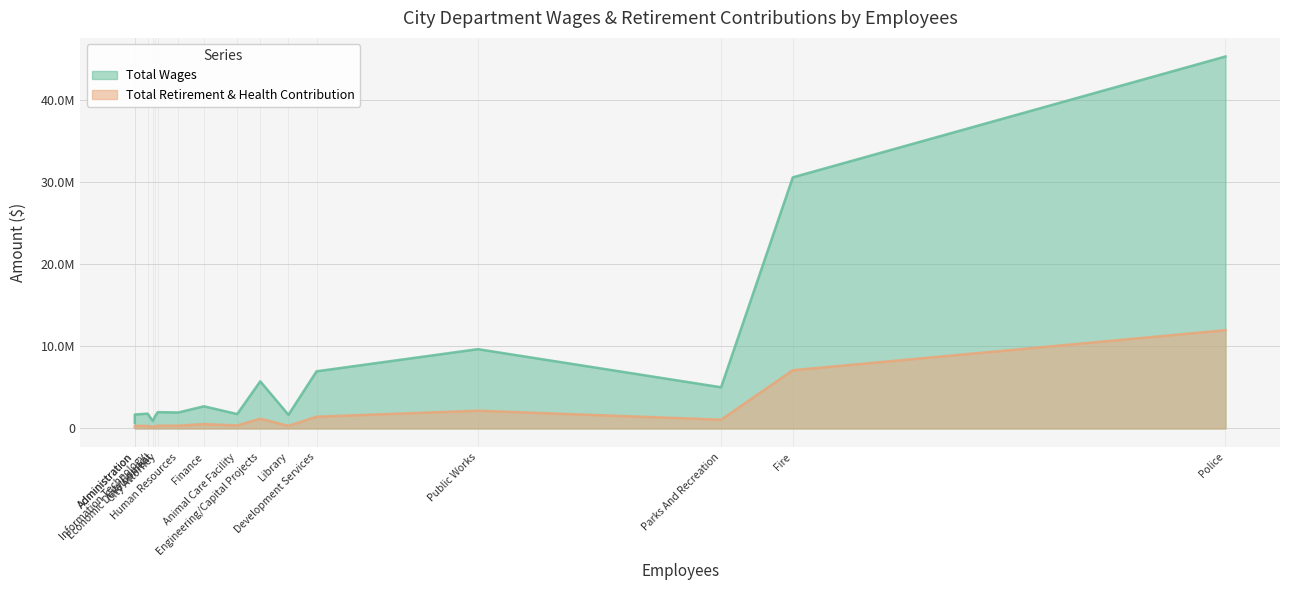

True or false: Total Retirement & Health Contribution and Total Wages cross at least once.

False